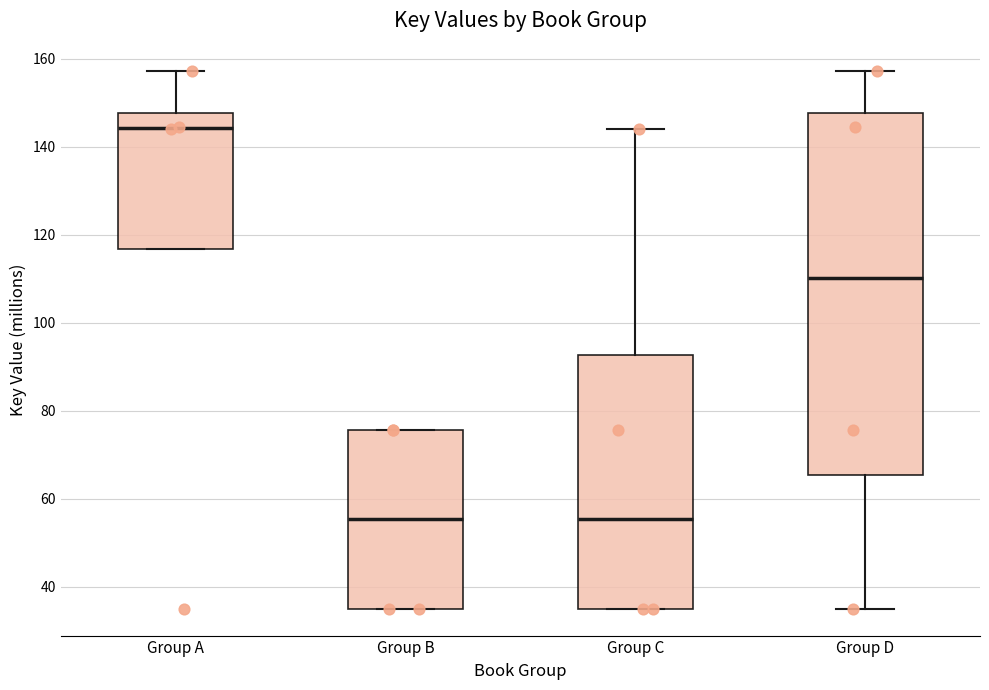

Comparing the boxes themselves (not the whiskers), which one is the tallest?

Group D